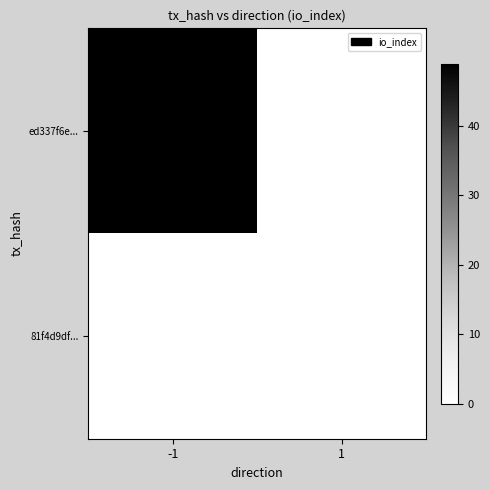

Rank the series by their average value, from lowest to highest.

81f4d9df..., ed337f6e...